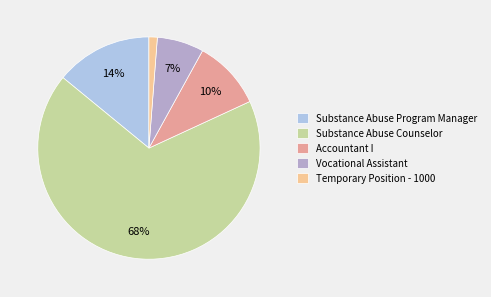

True or false: Vocational Assistant accounts for 15% of the total.

False